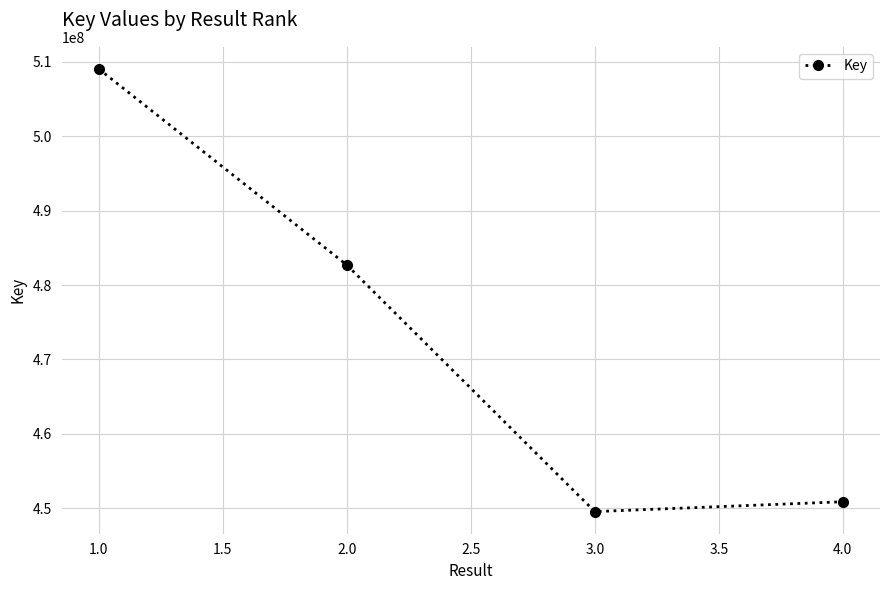

At which category does the chart reach its minimum across all series?

3.0